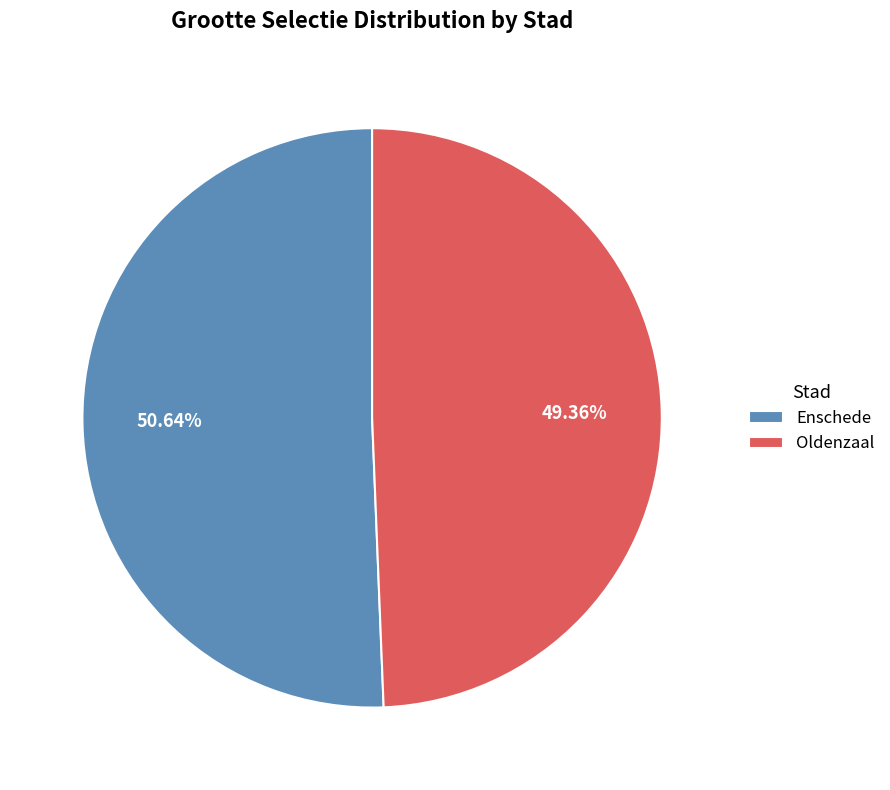

Which has a higher value, Enschede or Oldenzaal?

Enschede